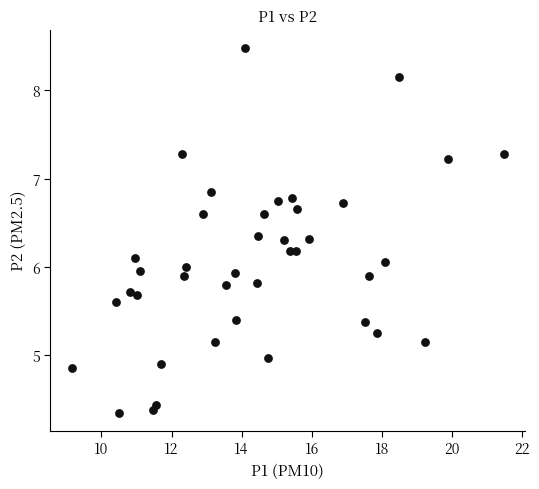

What is the range of X values (max minus min)?

12.3